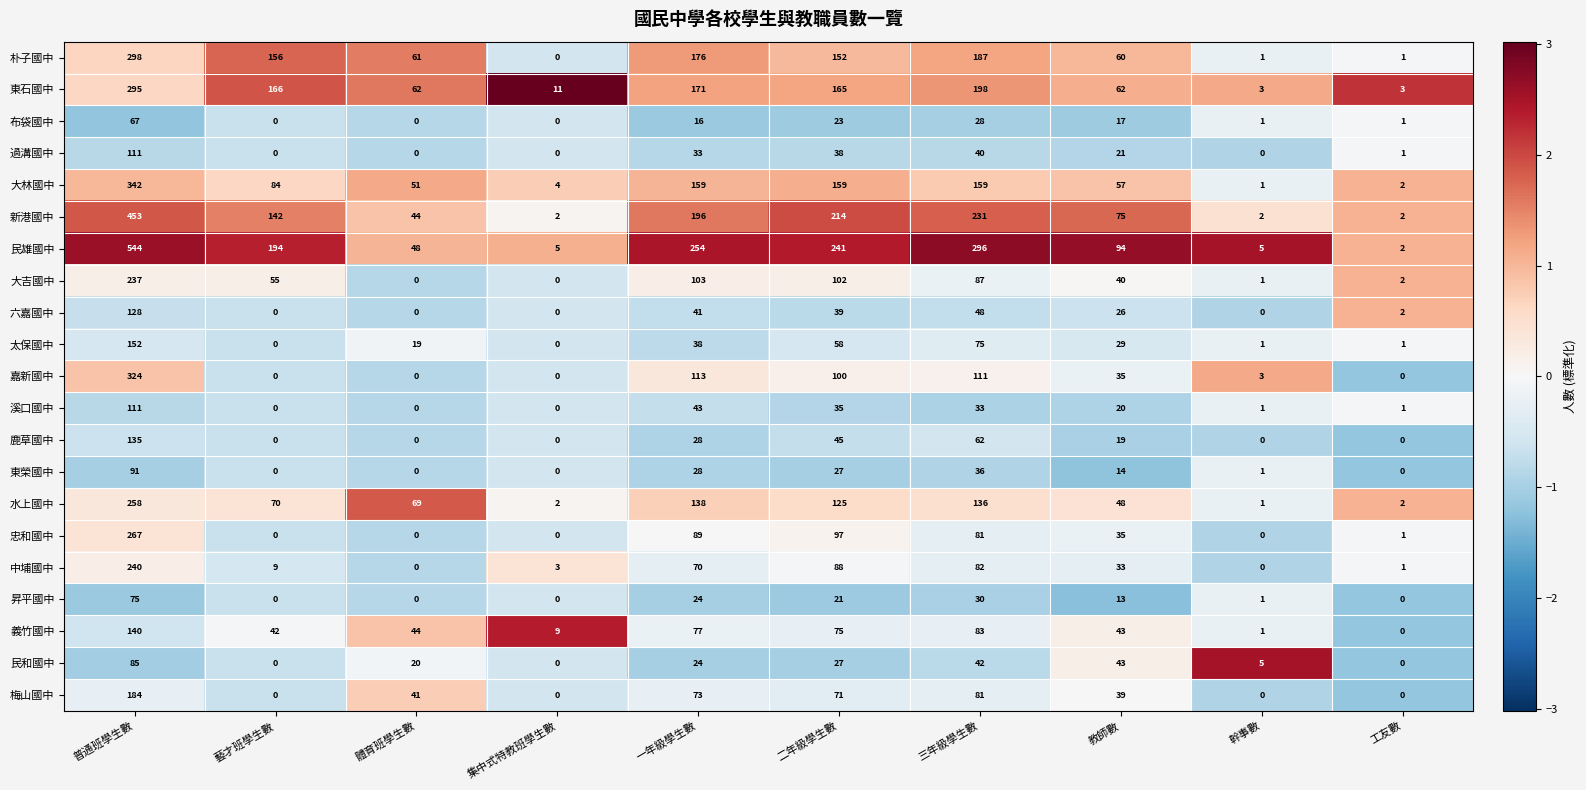

What is the sum of the 民和國中 values at 三年級學生數 and 集中式特教班學生數?

42